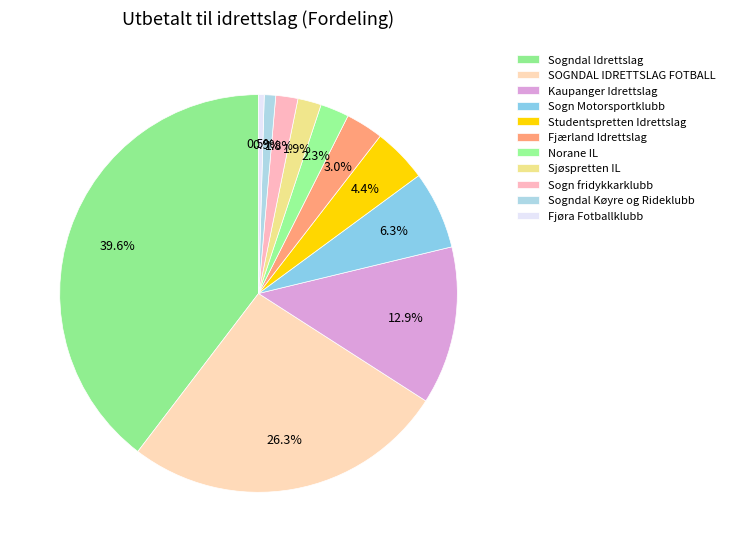

Which has a higher value, Kaupanger Idrettslag or Sogn fridykkarklubb?

Kaupanger Idrettslag